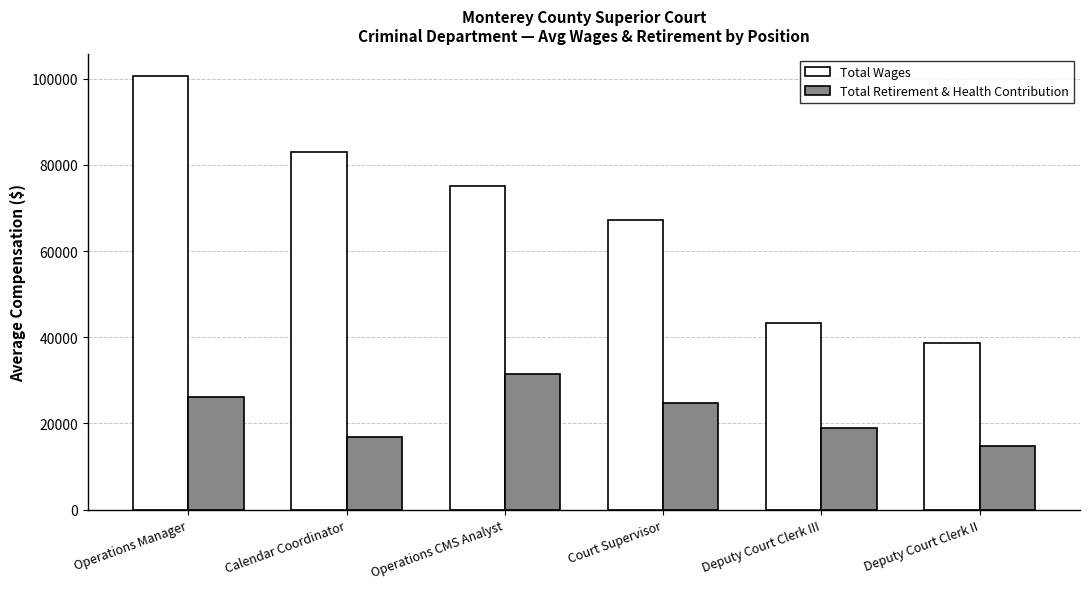

What position from the left is Deputy Court Clerk III?

5